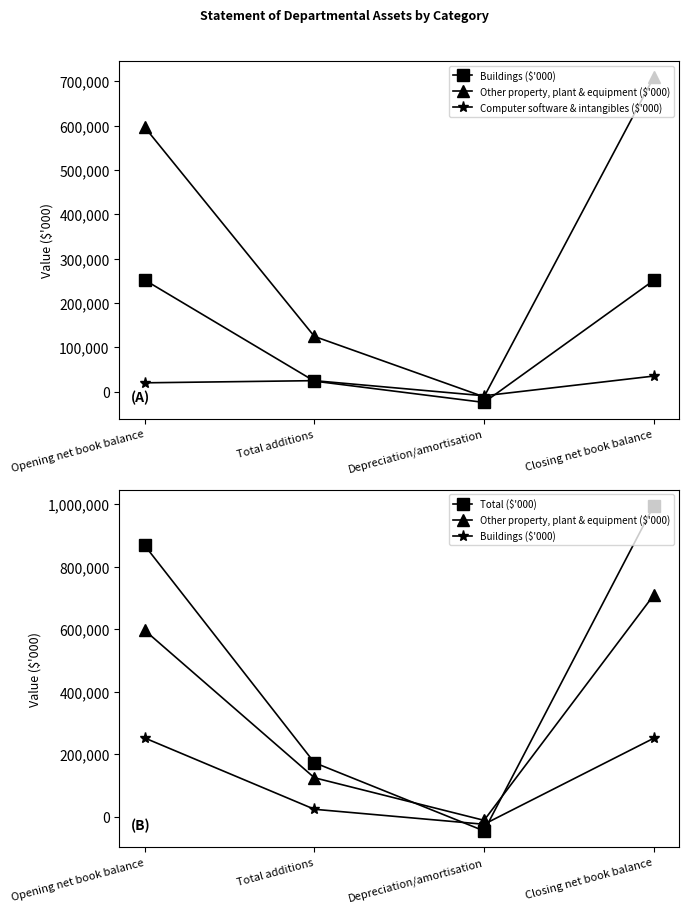

At which label does Buildings ($'000) reach its minimum?

Depreciation/amortisation